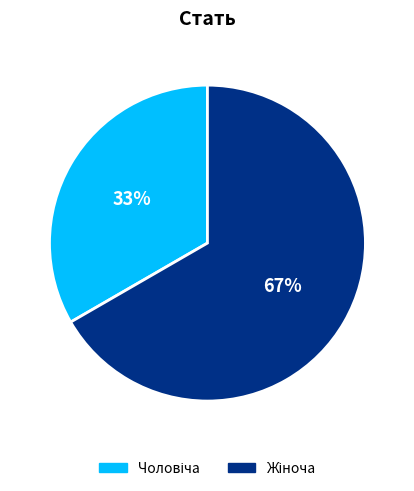

Is there a majority slice in this chart?

Yes